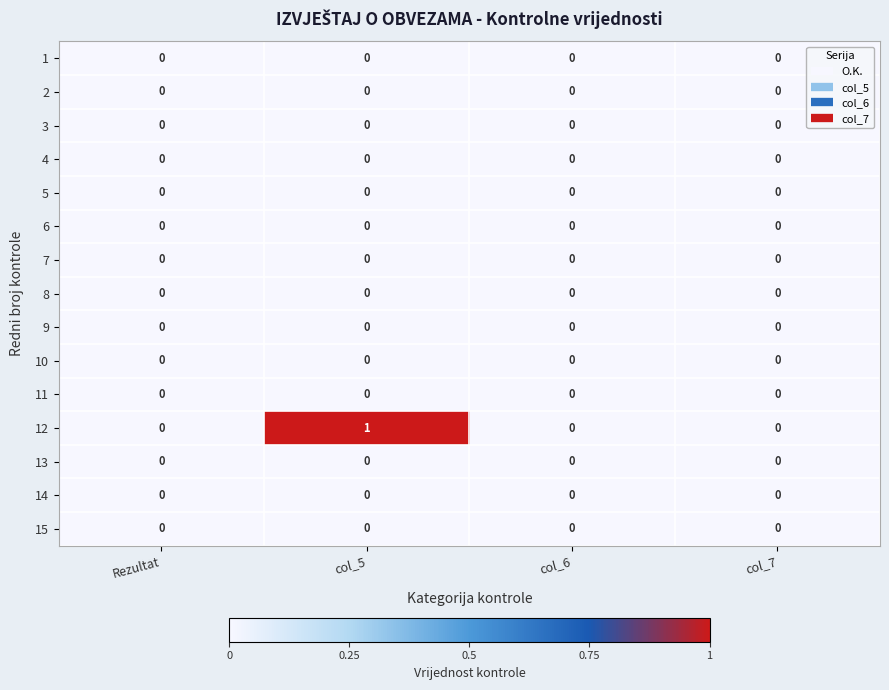

At which category is the sum across all series the highest?

col_5